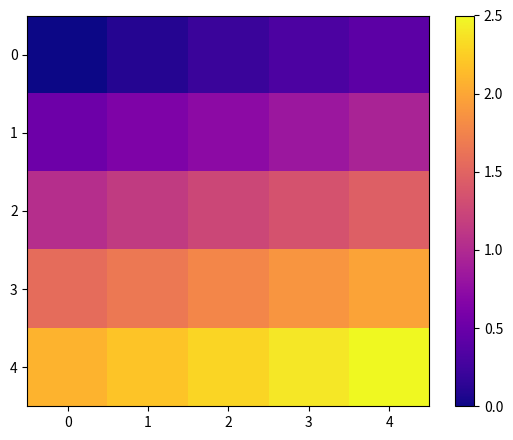

Rank the series by their maximum value, from lowest to highest.

0, 1, 2, 3, 4